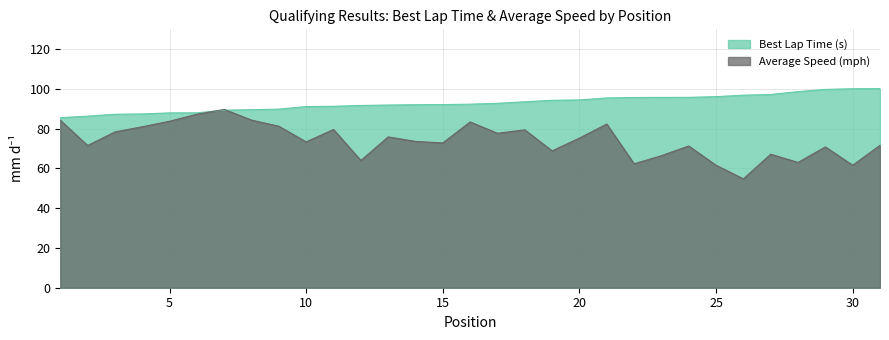

What is the difference between the highest and lowest values at 7?

0.4